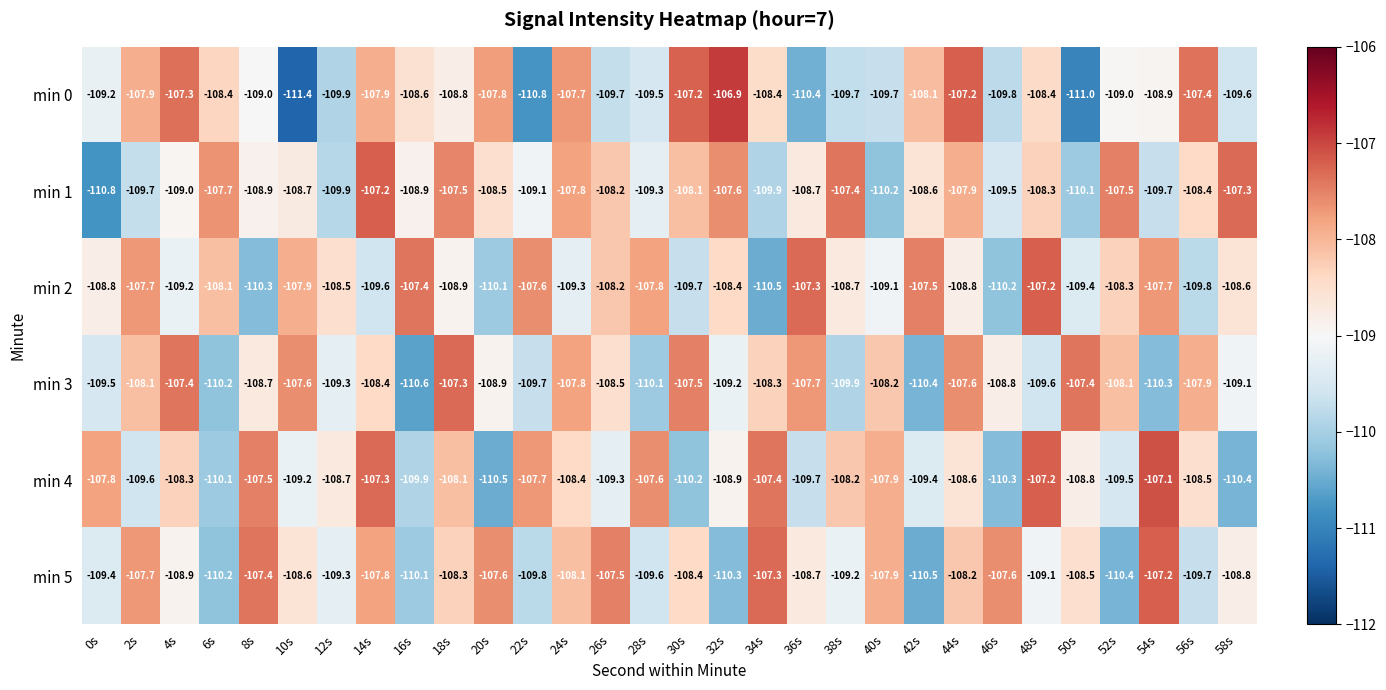

At how many categories does at least one series exceed -108?

29